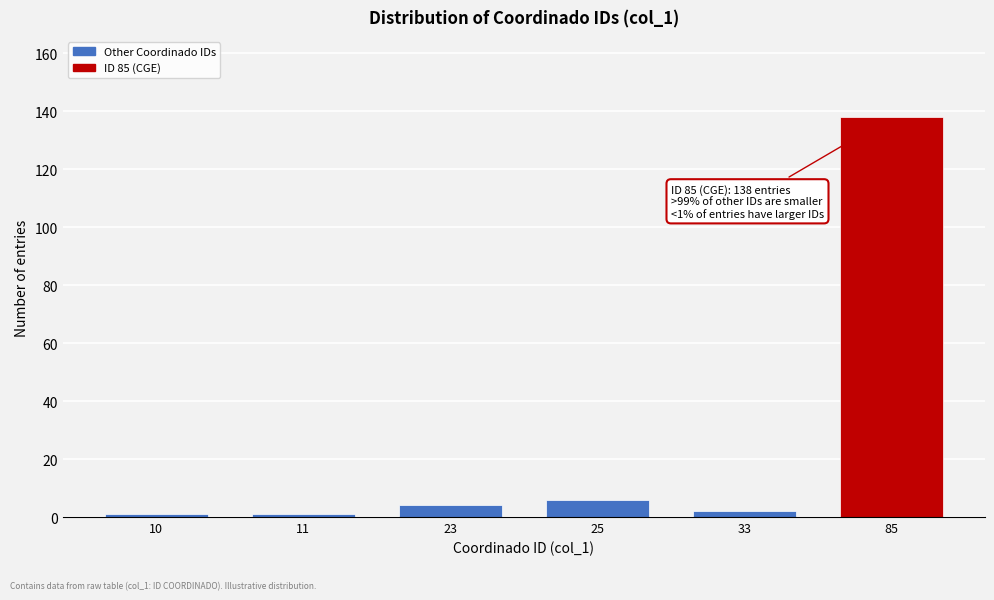

Reading left to right, list all the values displayed in this chart.

1	1	4	6	2	138